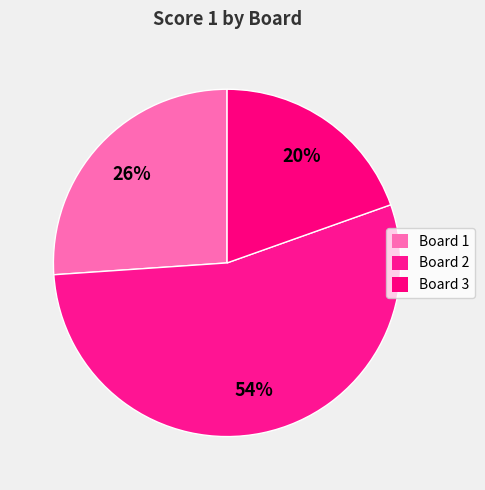

Count the number of slices in the pie.

3